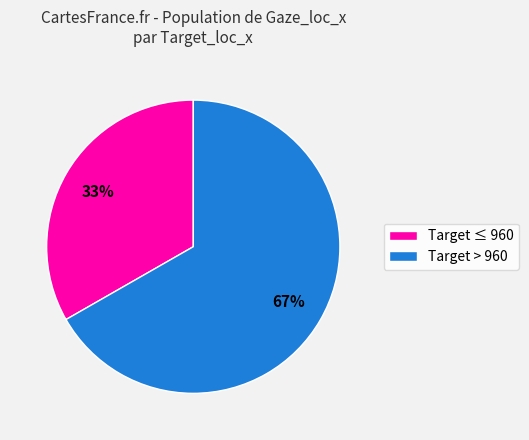

How many segments does this pie chart have?

2